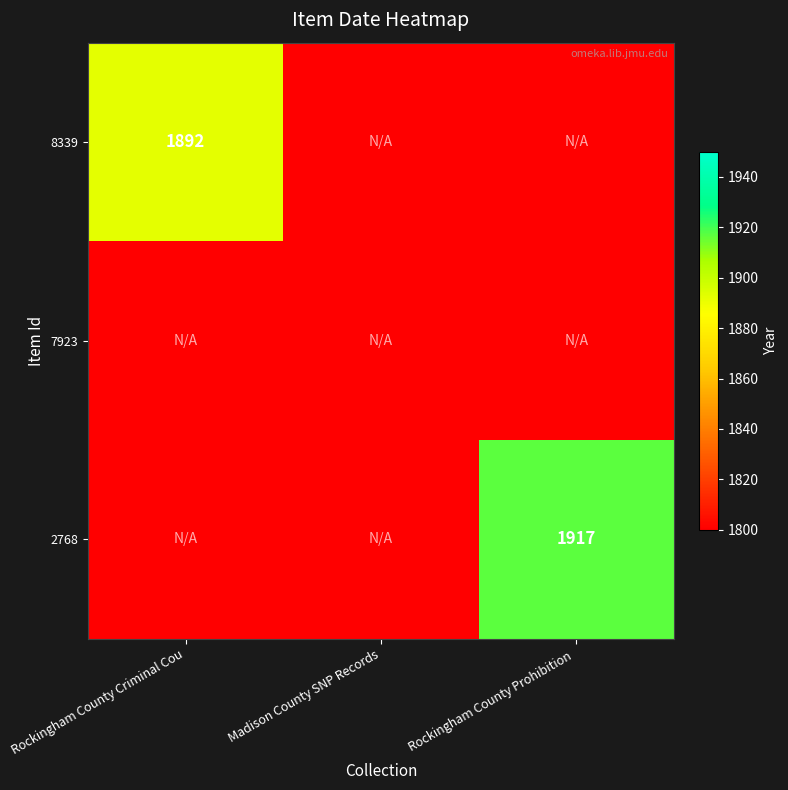

The 8339 series shows 3364 at Rockingham County Criminal Cou. True or false?

False